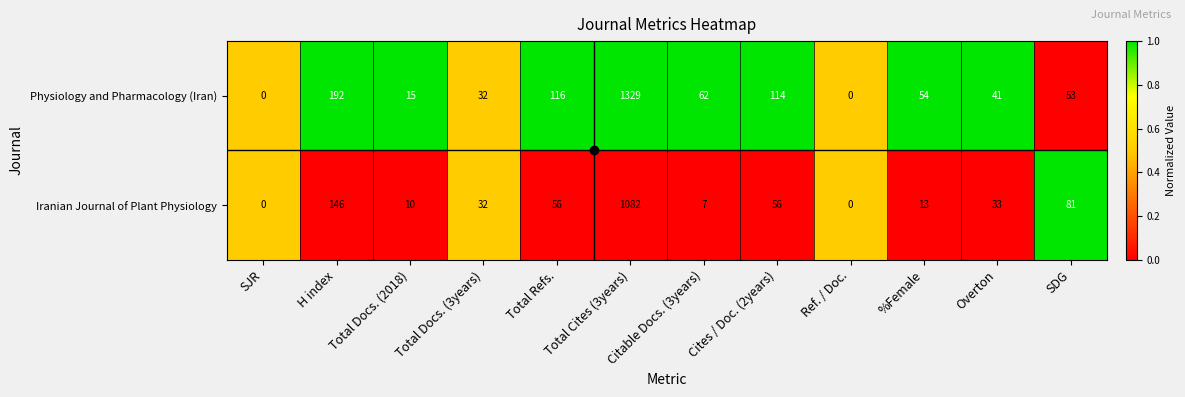

What is the maximum value for Physiology and Pharmacology (Iran)?

1329